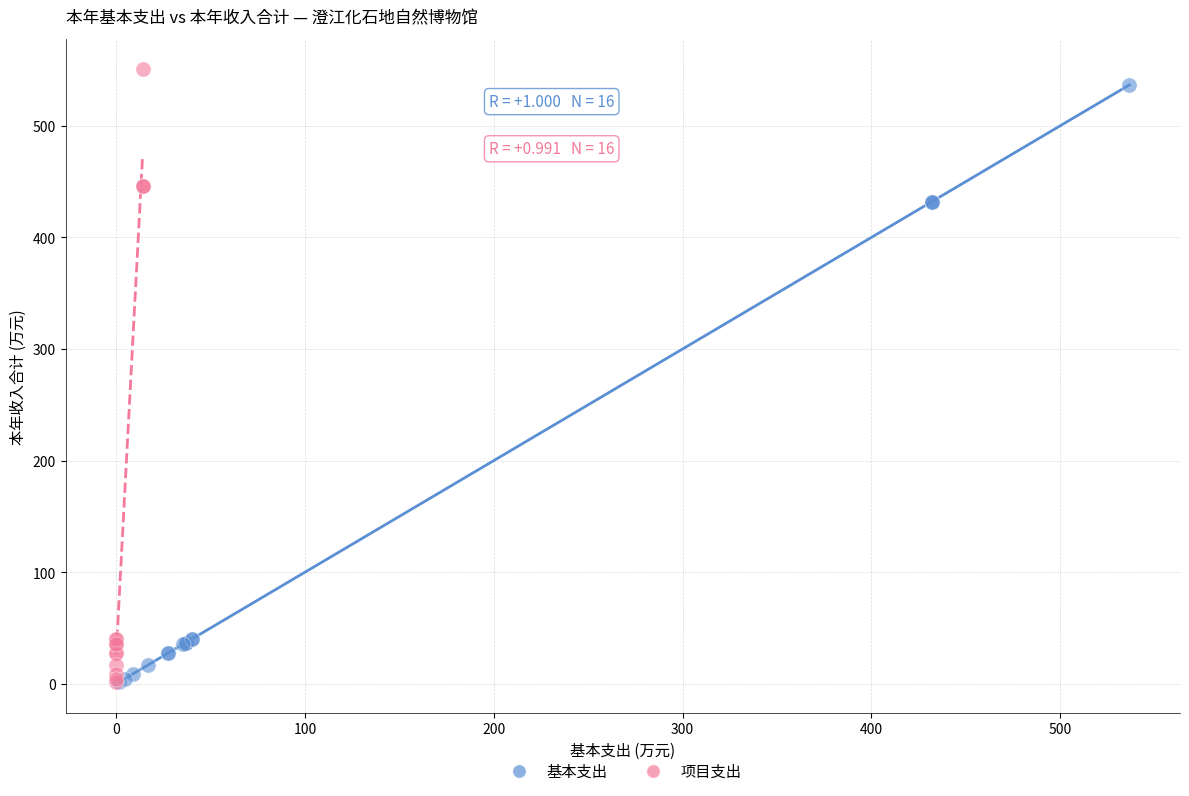

What are all the series names shown in the legend?

基本支出, 项目支出